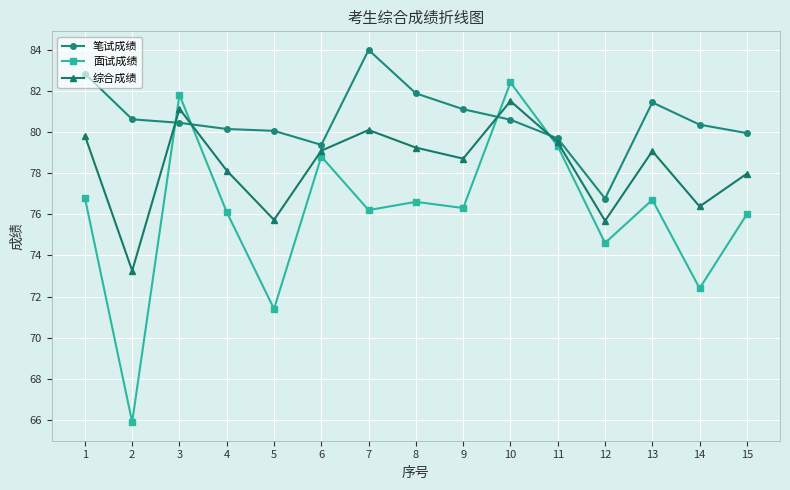

List the series in order of their overall mean, lowest first.

面试成绩, 综合成绩, 笔试成绩